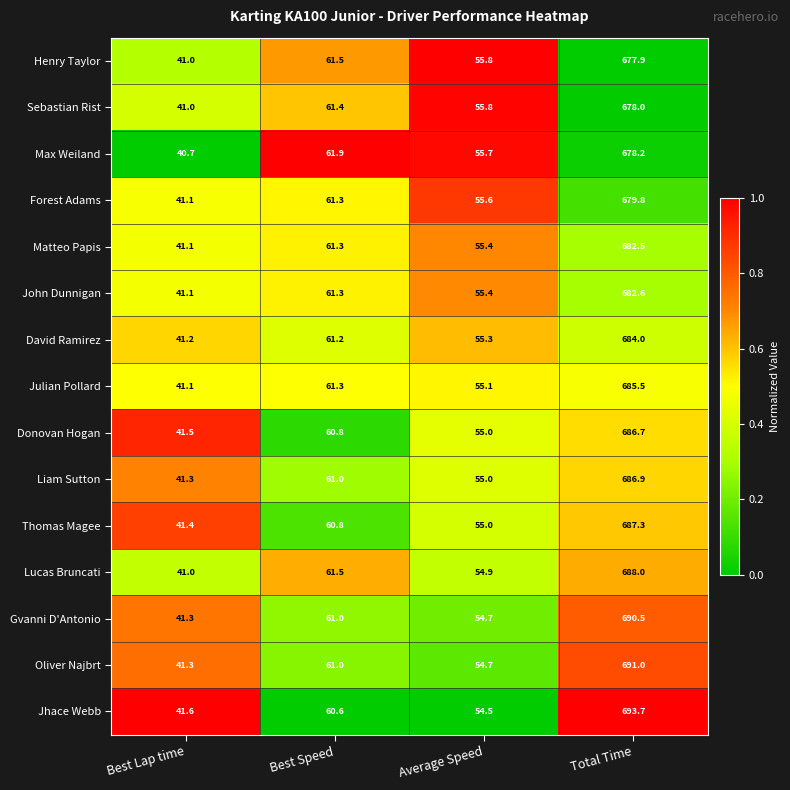

What is the spread (max minus min) of values at Total Time?

15.8